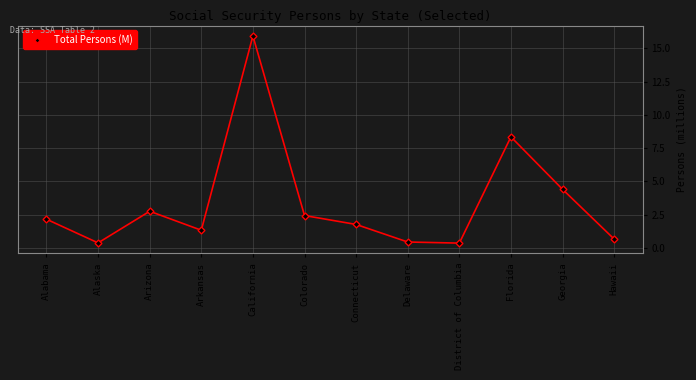

What is the difference between the maximum and minimum values?

15.6